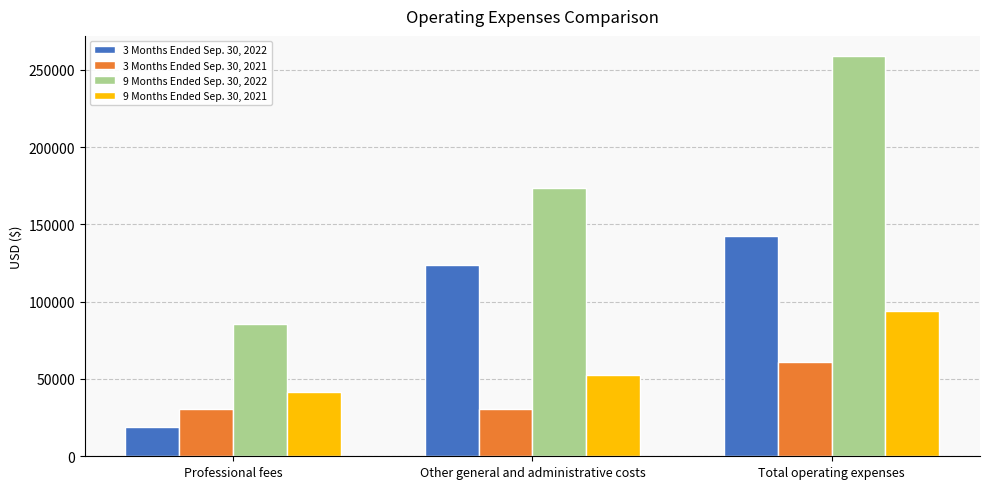

What is the sum of all 3 Months Ended Sep. 30, 2022 values?

285182